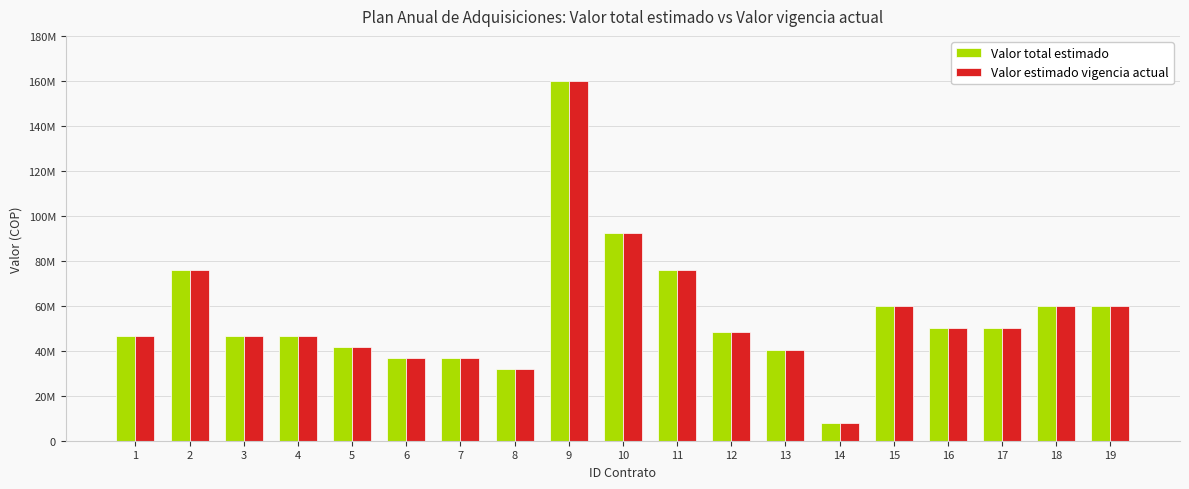

Does the chart contain stacked bars?

No